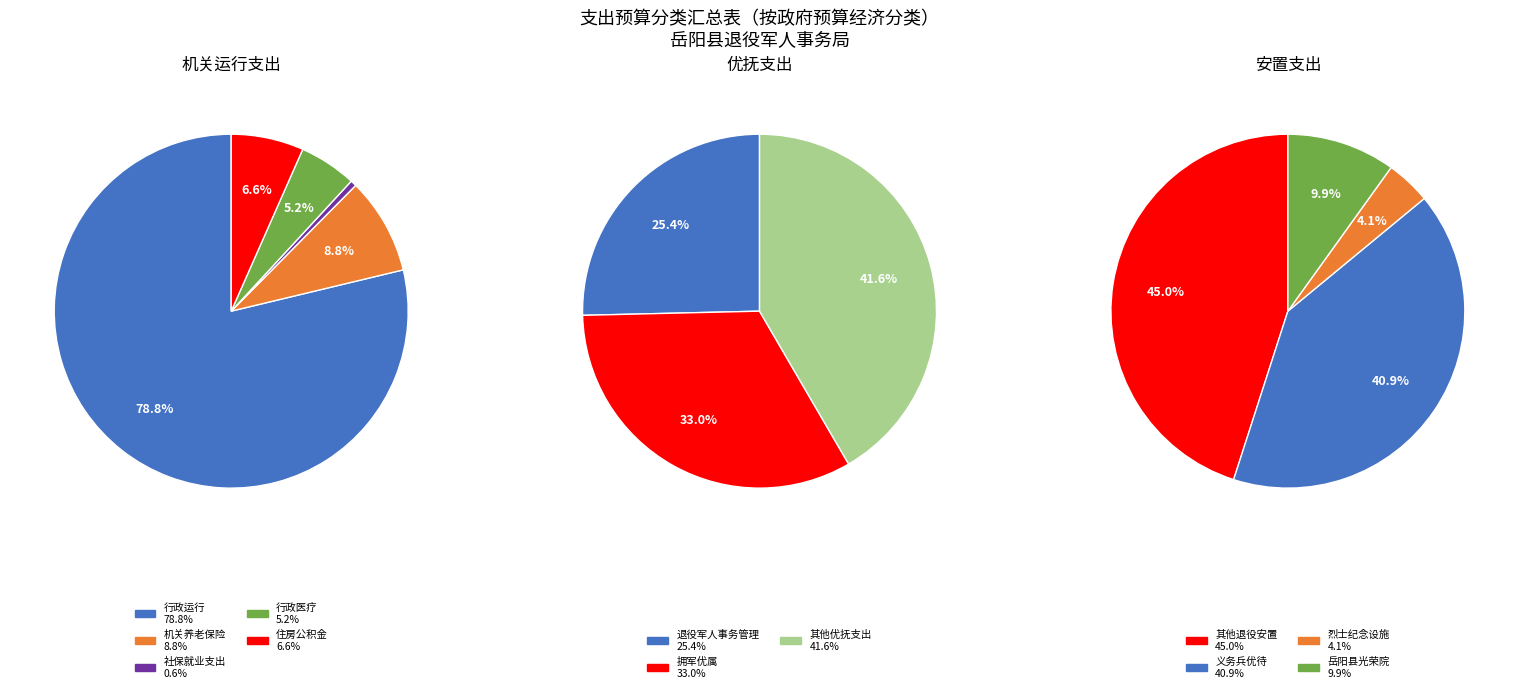

What is the largest slice in the pie chart?

其他优抚支出